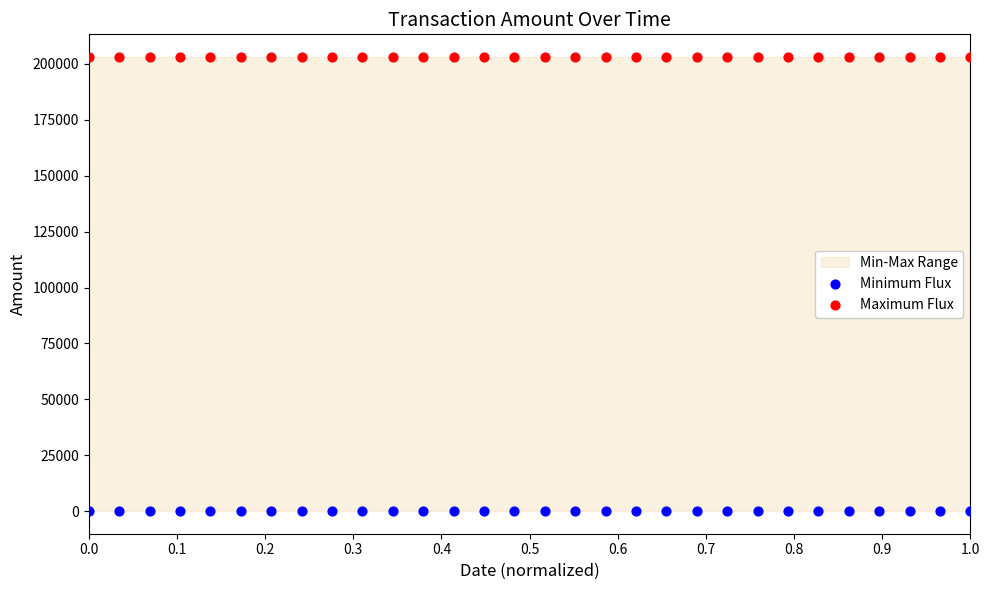

Which series reaches the minimum Y coordinate?

Minimum Flux